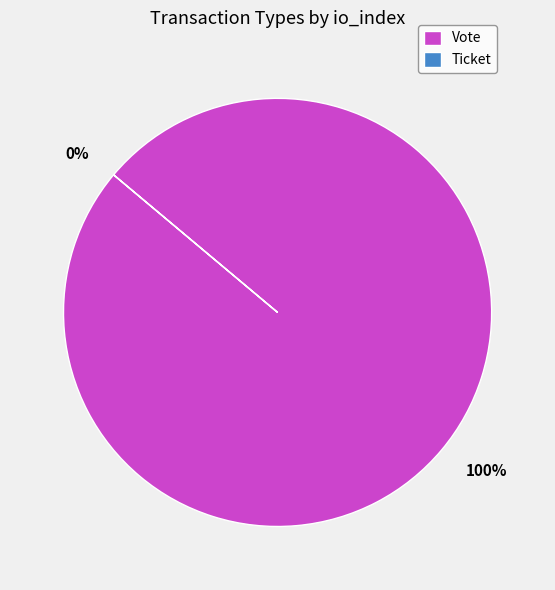

What is the change in value from Vote to Ticket?

-1